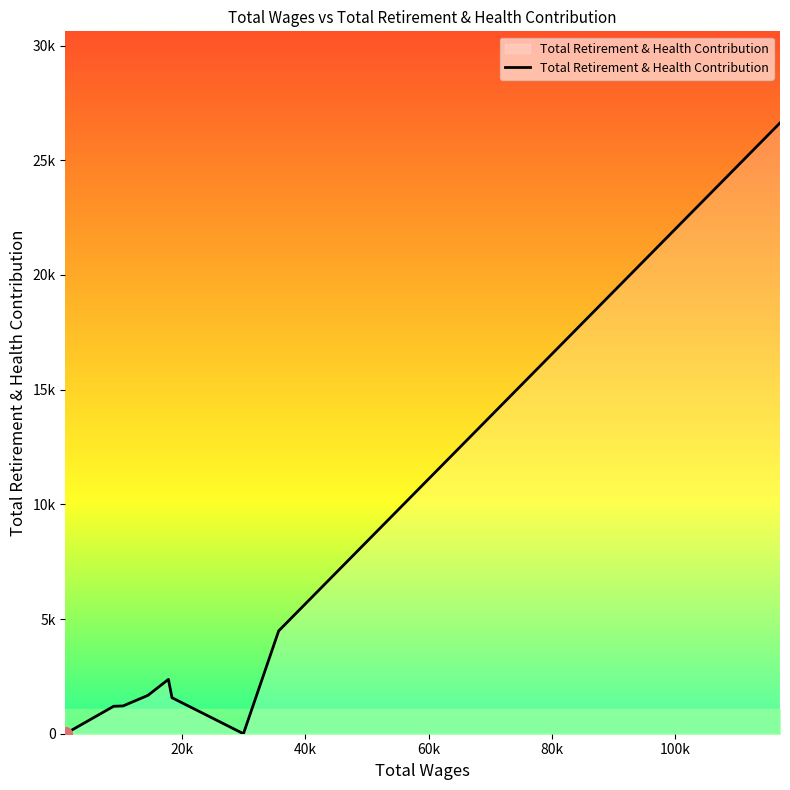

Does the chart display data point markers on the line(s)?

No